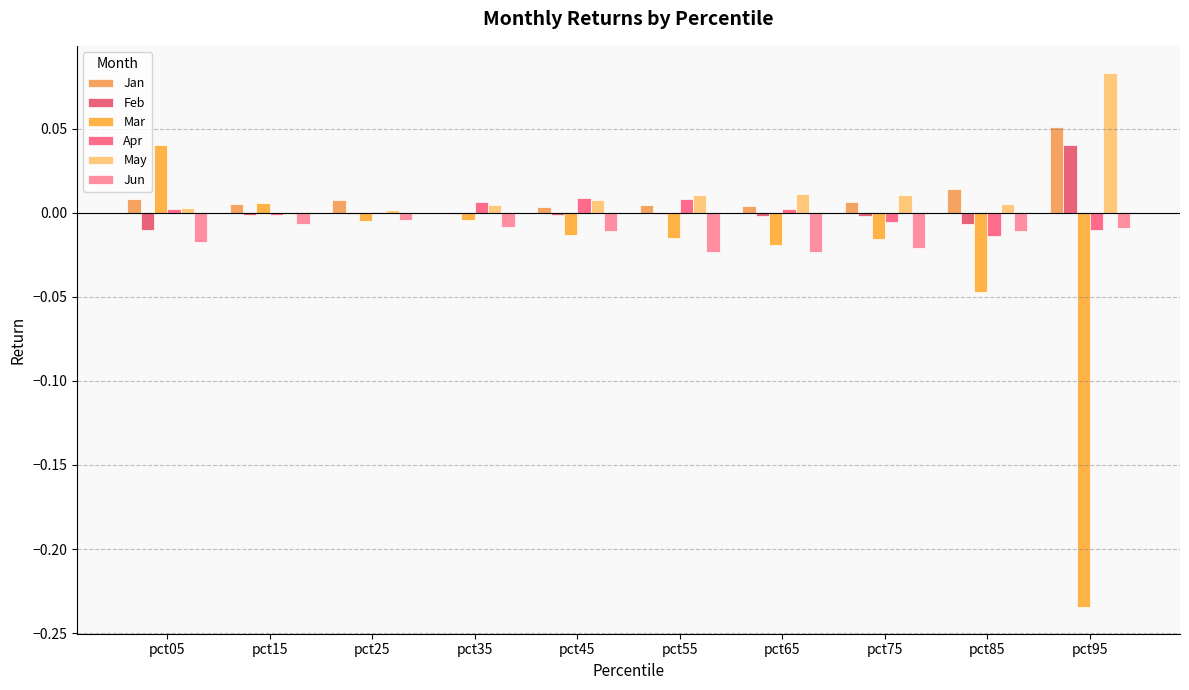

Count the number of data series in this chart.

6